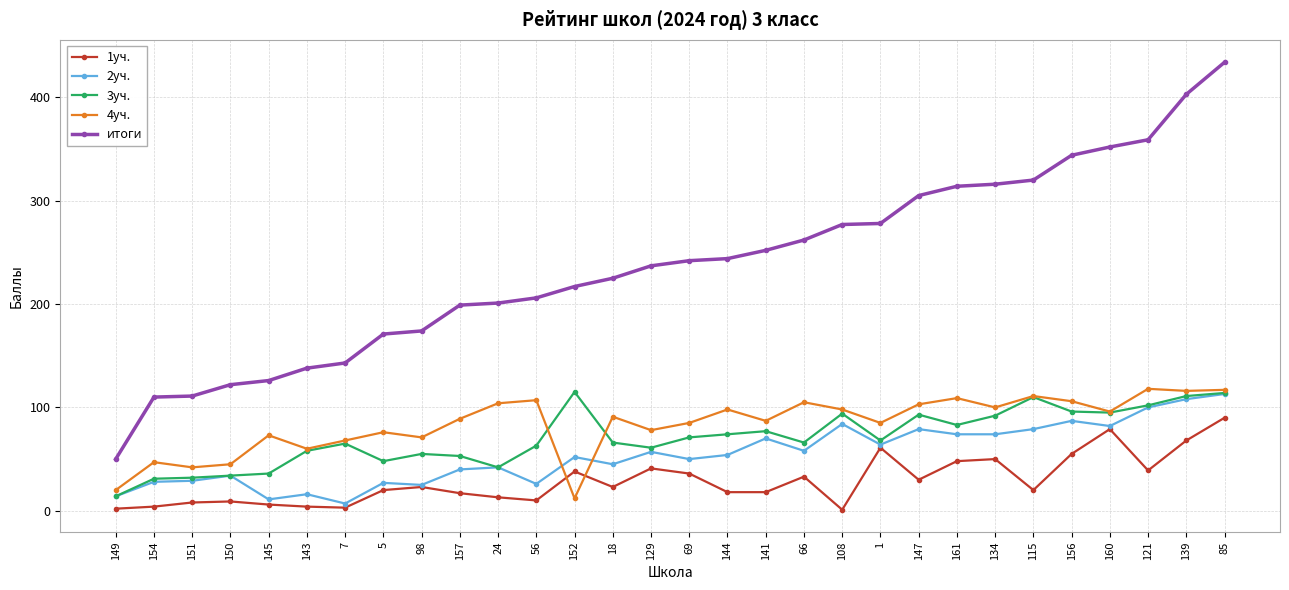

What is the greatest value displayed?

434